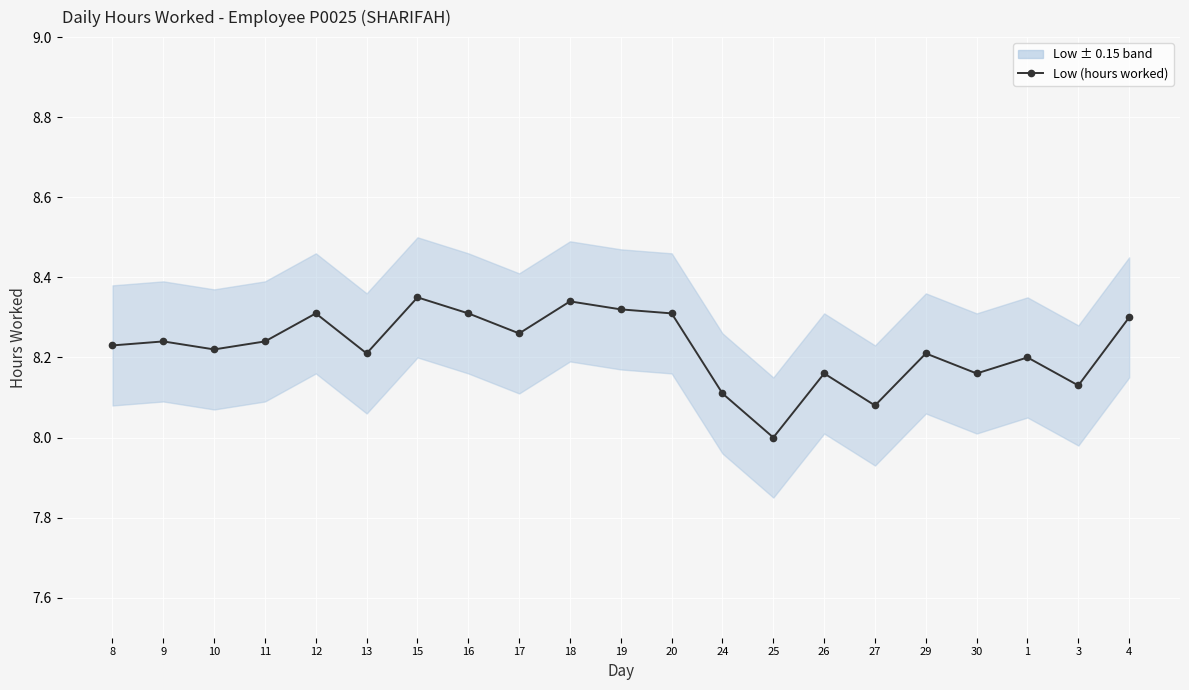

What is the smallest value displayed?

8.0